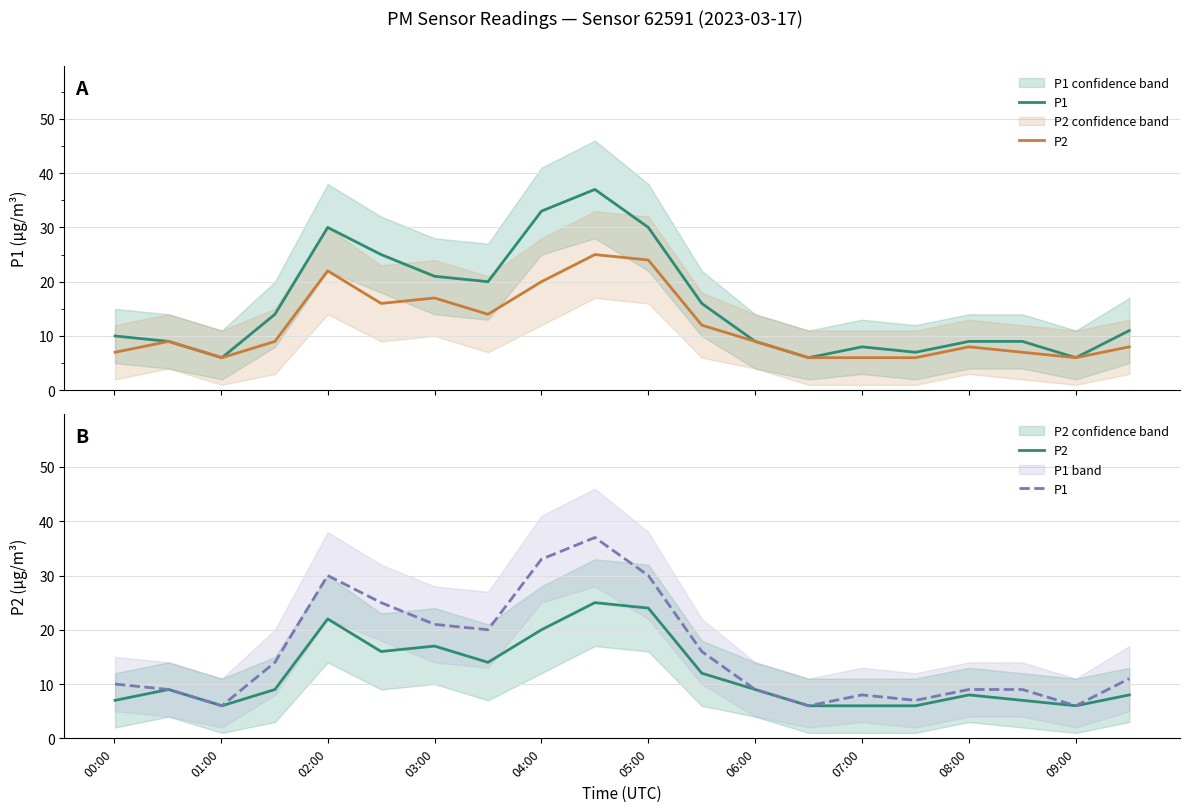

How many lines are shown in the chart?

2